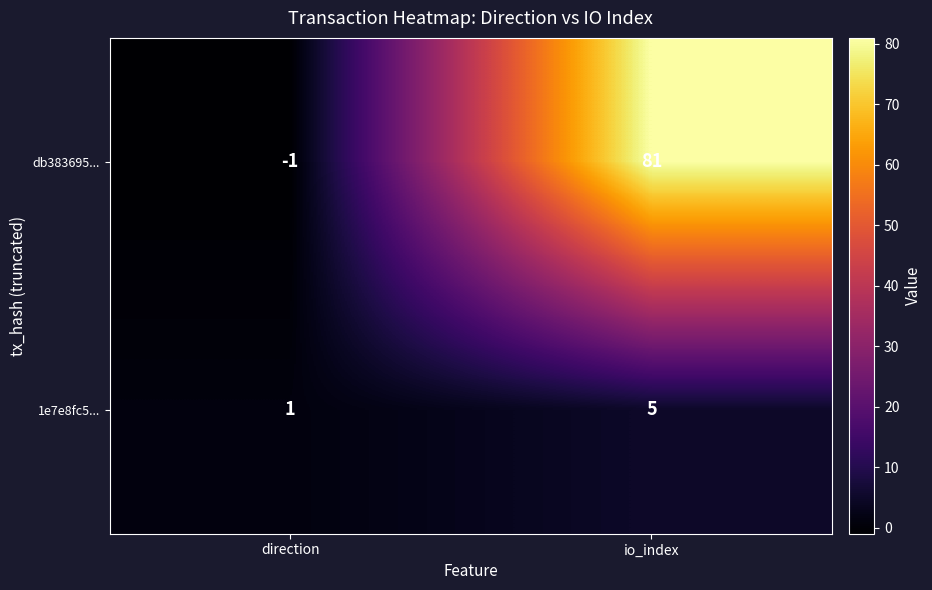

Read the db383695... value at io_index, to the nearest 10.

80